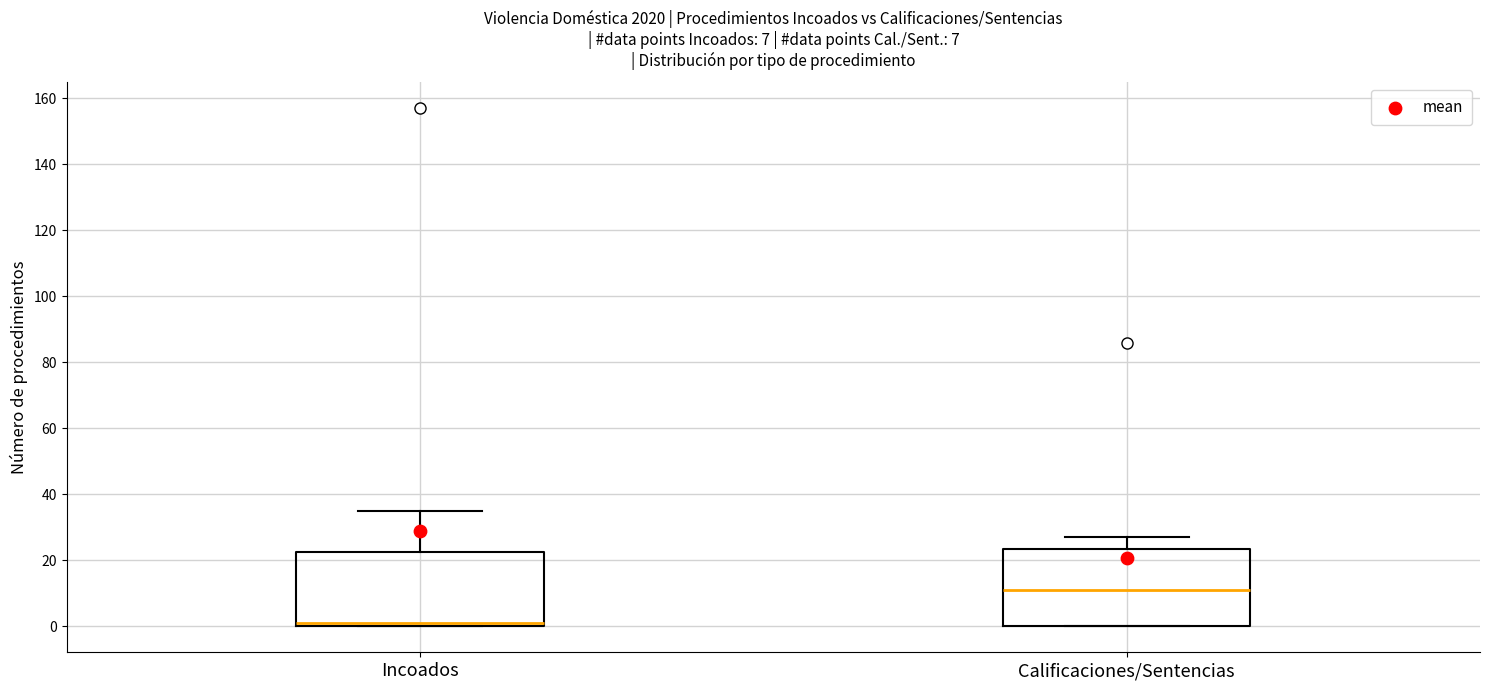

Which box has the highest median line?

Calificaciones/Sentencias